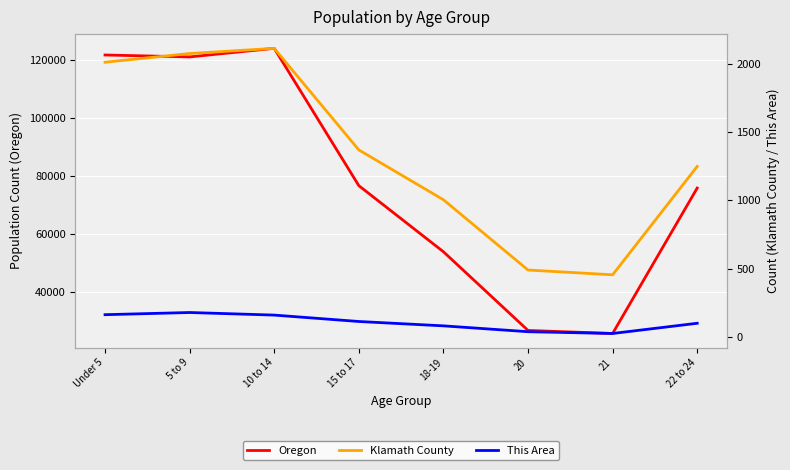

How many lines are shown in the chart?

3